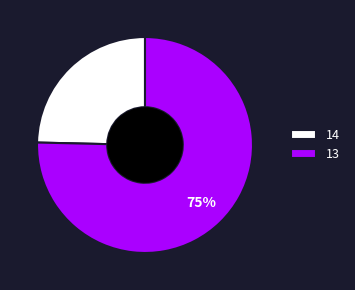

Rank the categories by value from highest to lowest.

13, 14